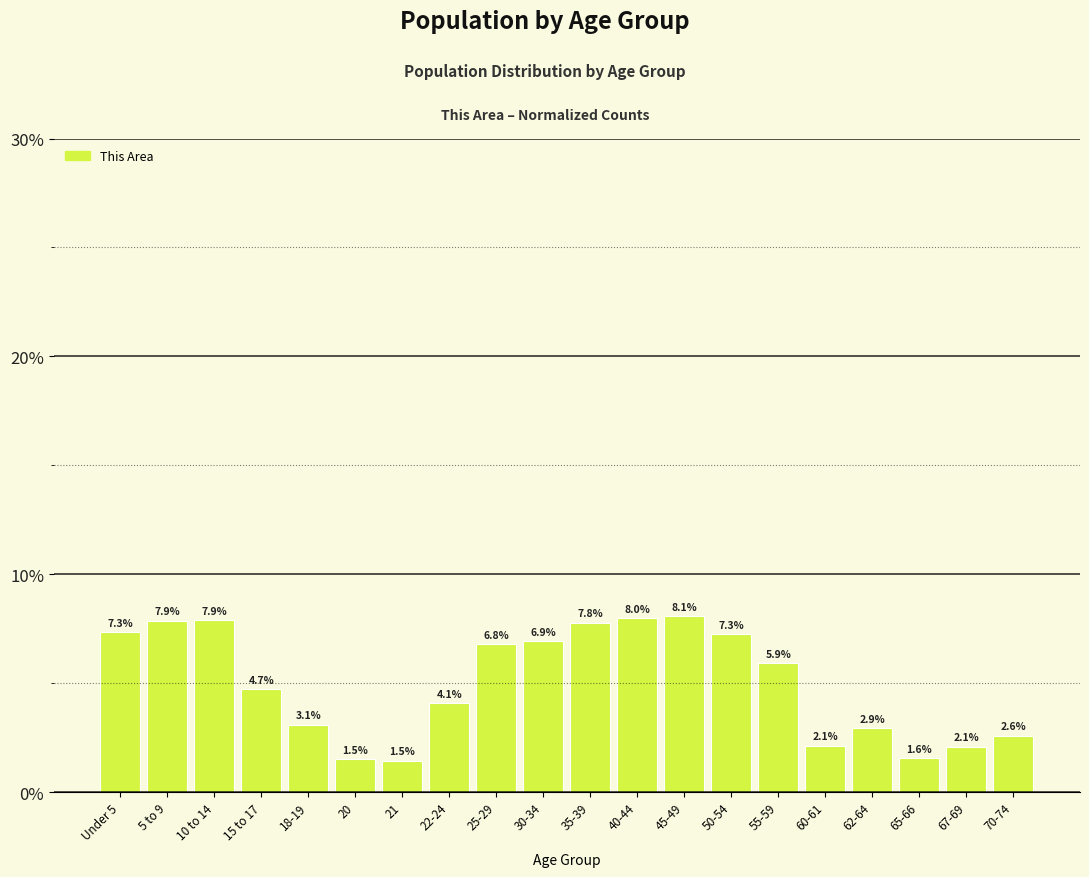

Does the chart contain any negative values?

No